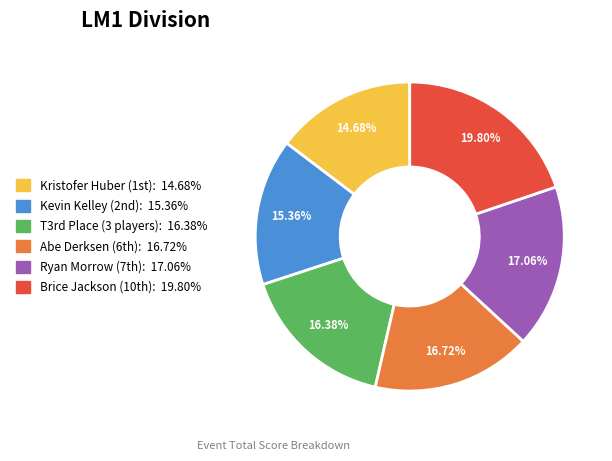

Is there a majority slice in this chart?

No